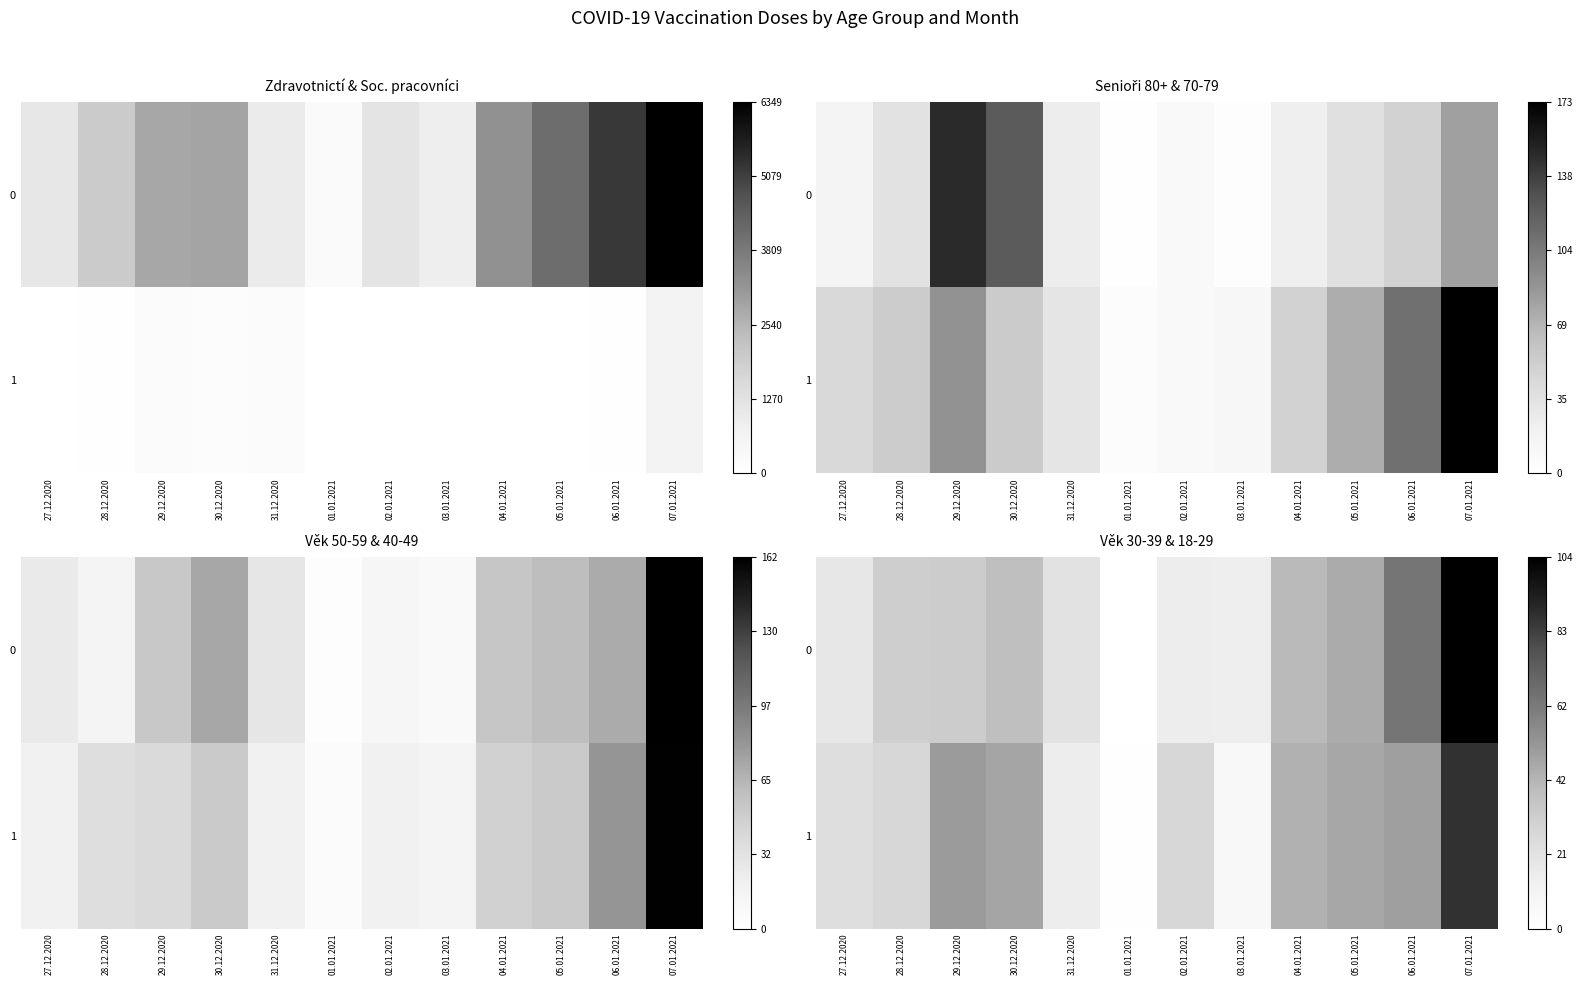

How many categories are shown in the chart?

12